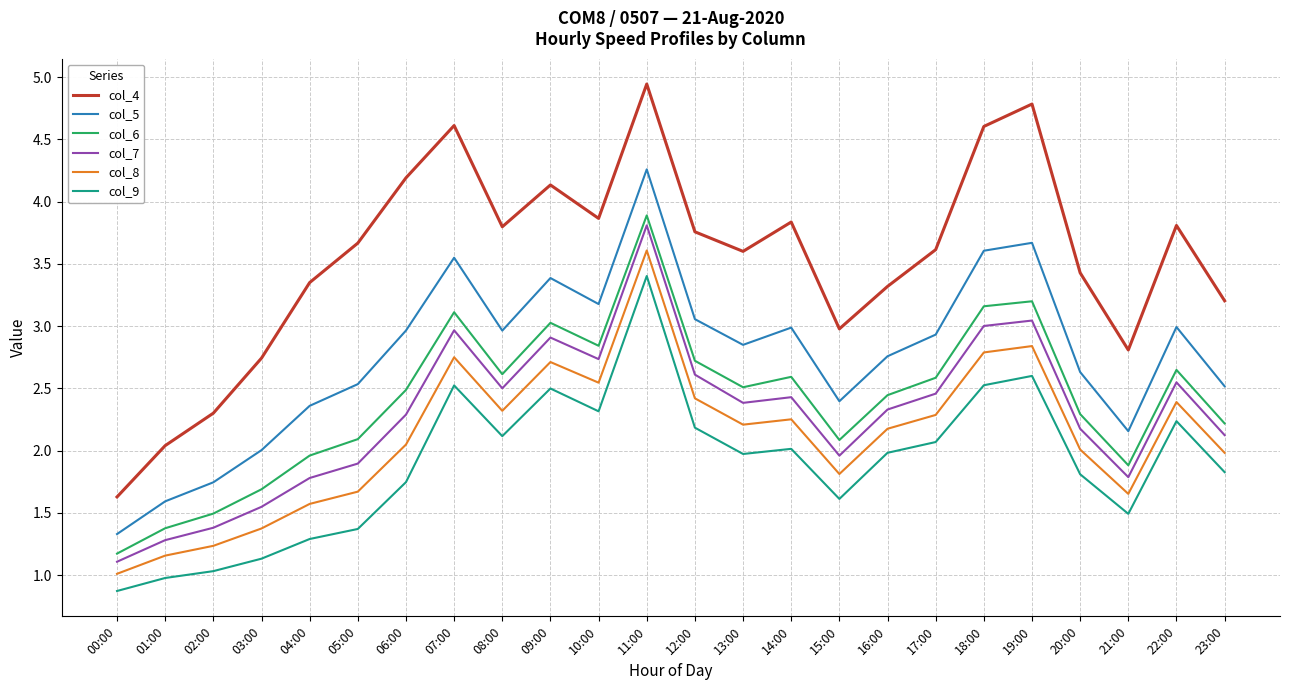

Count the number of data series in this chart.

6